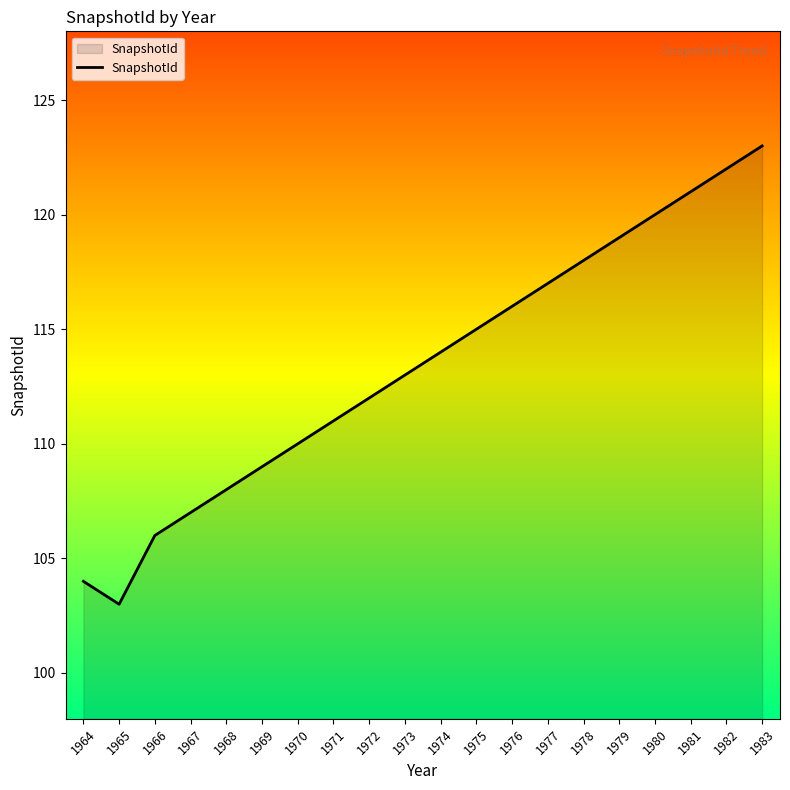

Between 1969 and 1974, which is larger?

1974